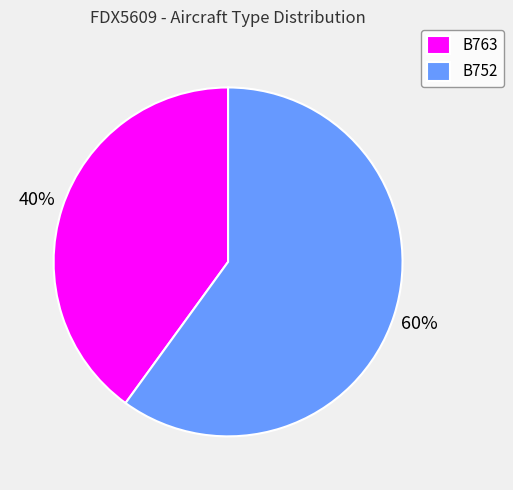

To the nearest percent, what is the difference between the B763 and B752 slice percentages?

20%